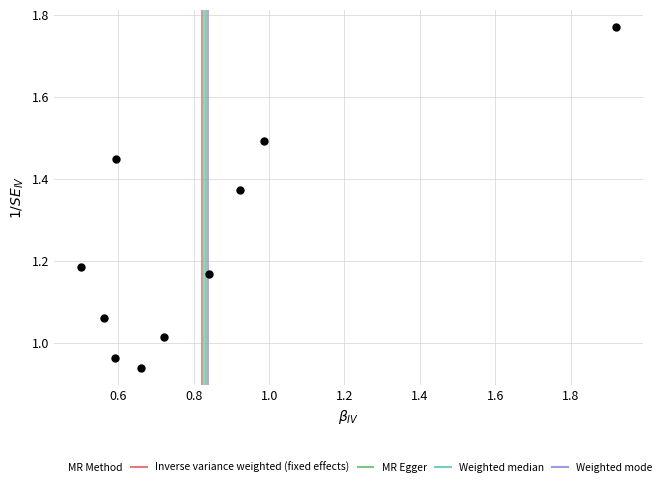

What is the average X value?

0.8